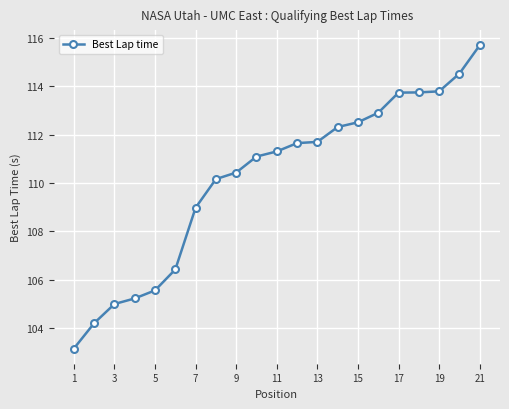

What is the difference between the maximum and minimum values?

12.6